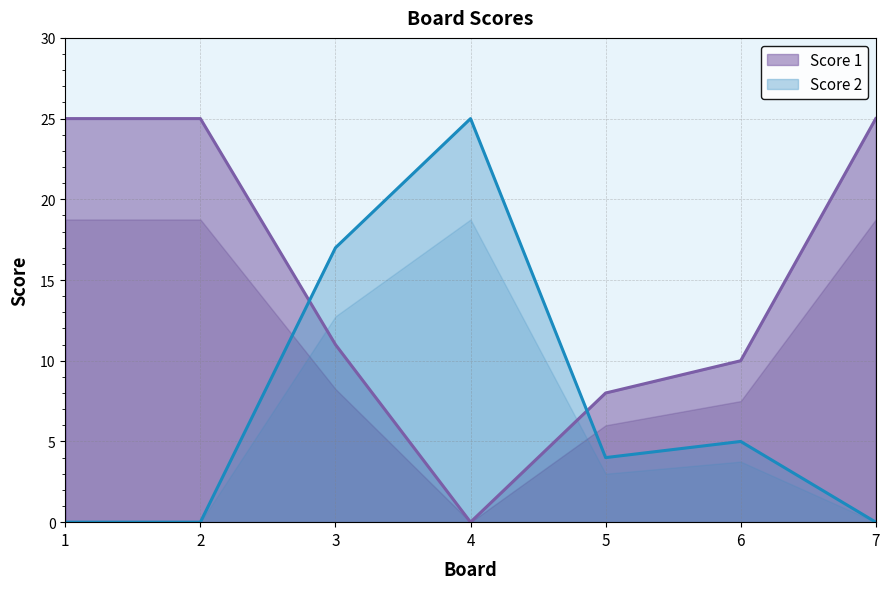

What is the difference between the Score 1 values at 7 and 4?

25